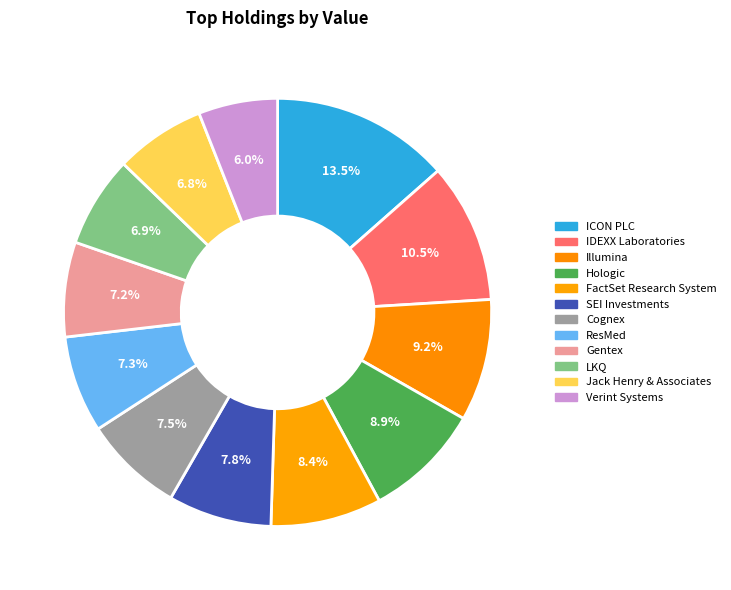

How many slices are in this pie chart?

12